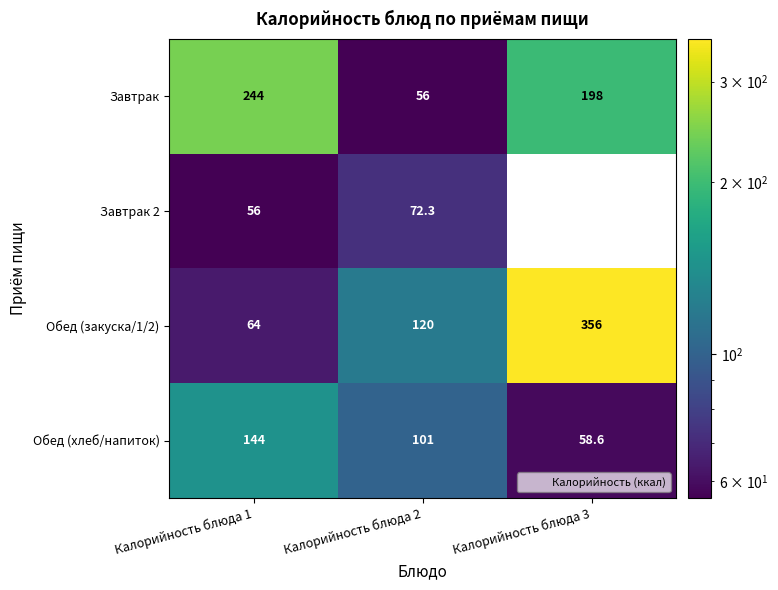

At which label does Обед (хлеб/напиток) reach its minimum?

Калорийность блюда 3